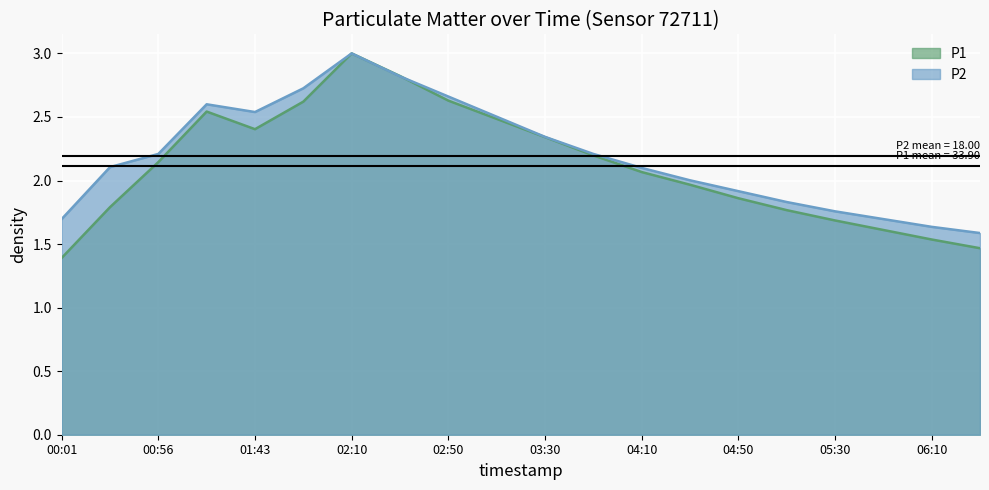

True or false: P2 has more than 0 points higher than both neighbors.

True